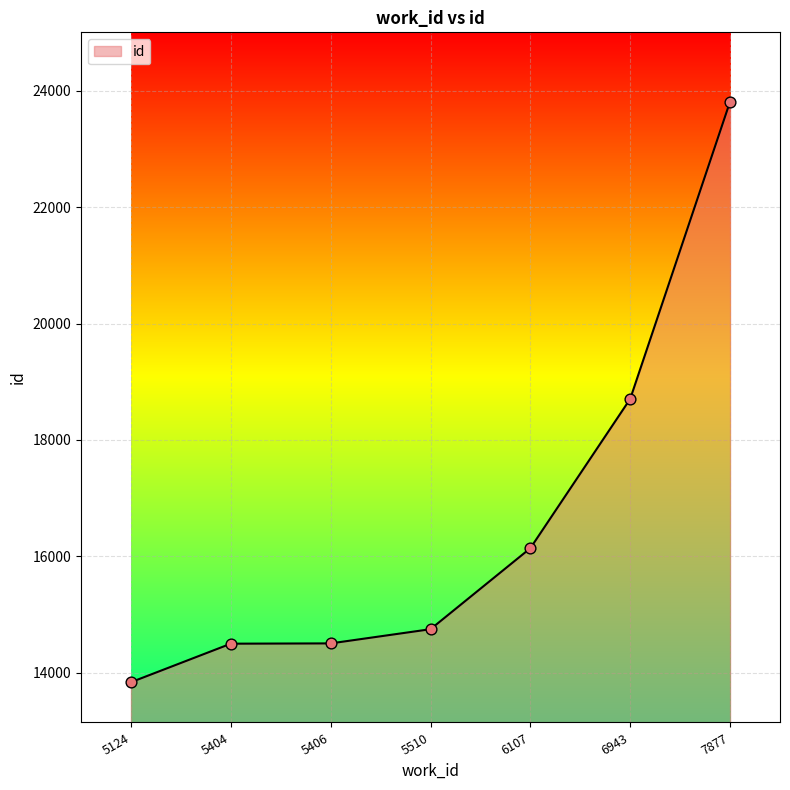

Approximately how many times larger is the value at 5510 compared to 6943?

0.8